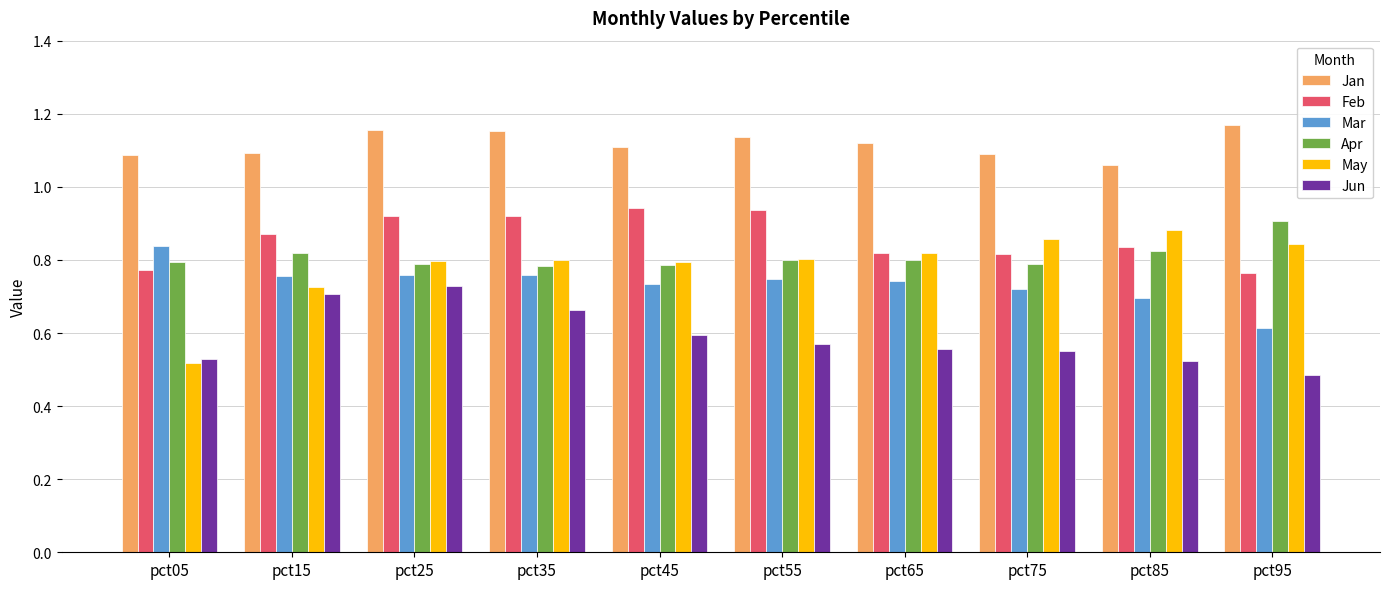

Which series has the largest total across all categories?

Jan